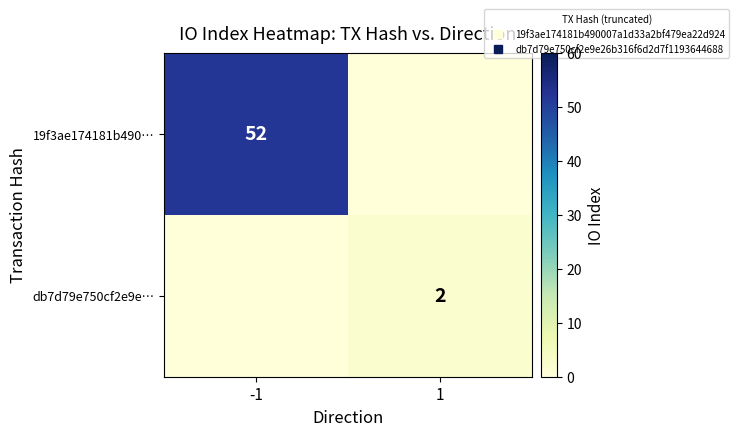

Rank the series at -1 from lowest to highest value.

db7d79e750cf2e9e…, 19f3ae174181b490…